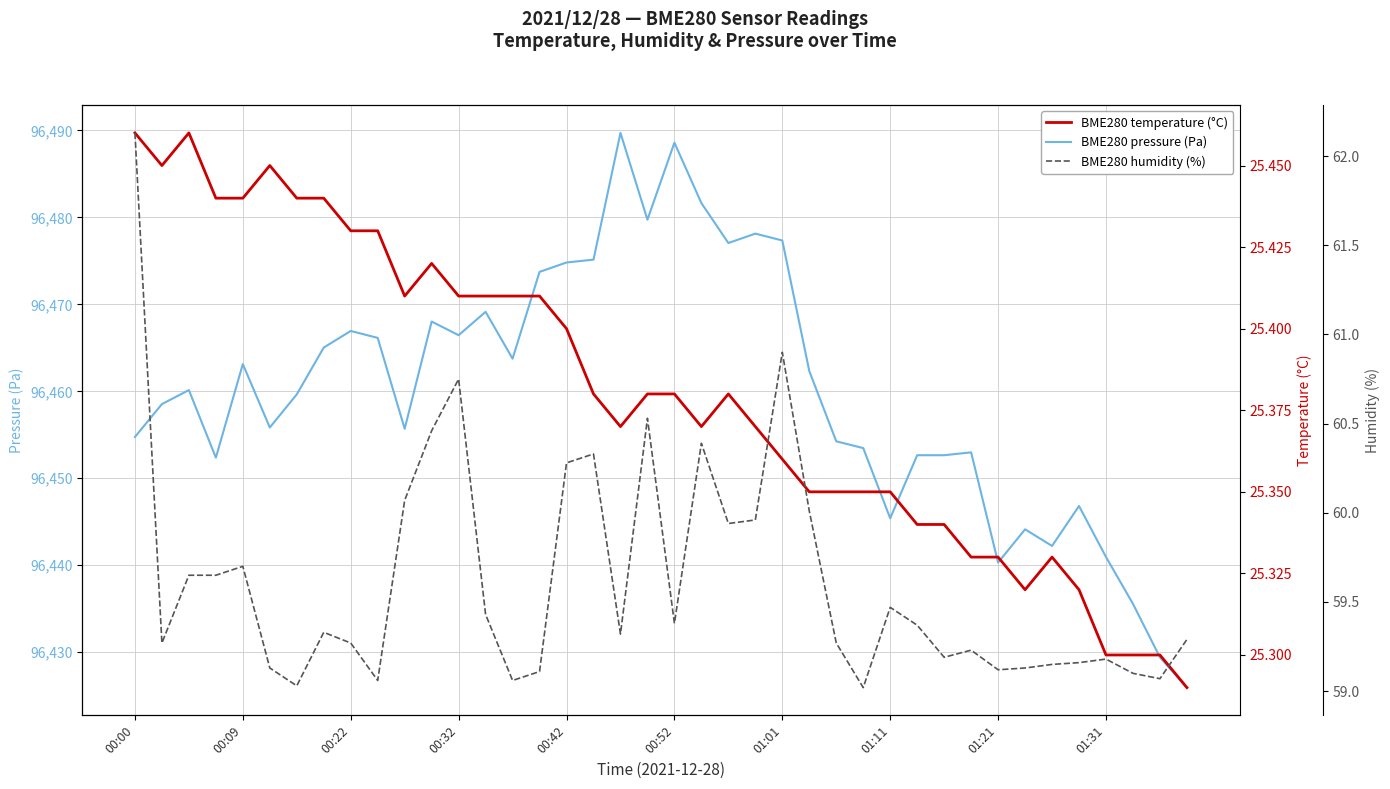

True or false: BME280 pressure (Pa) has more than 1 points higher than both neighbors.

True